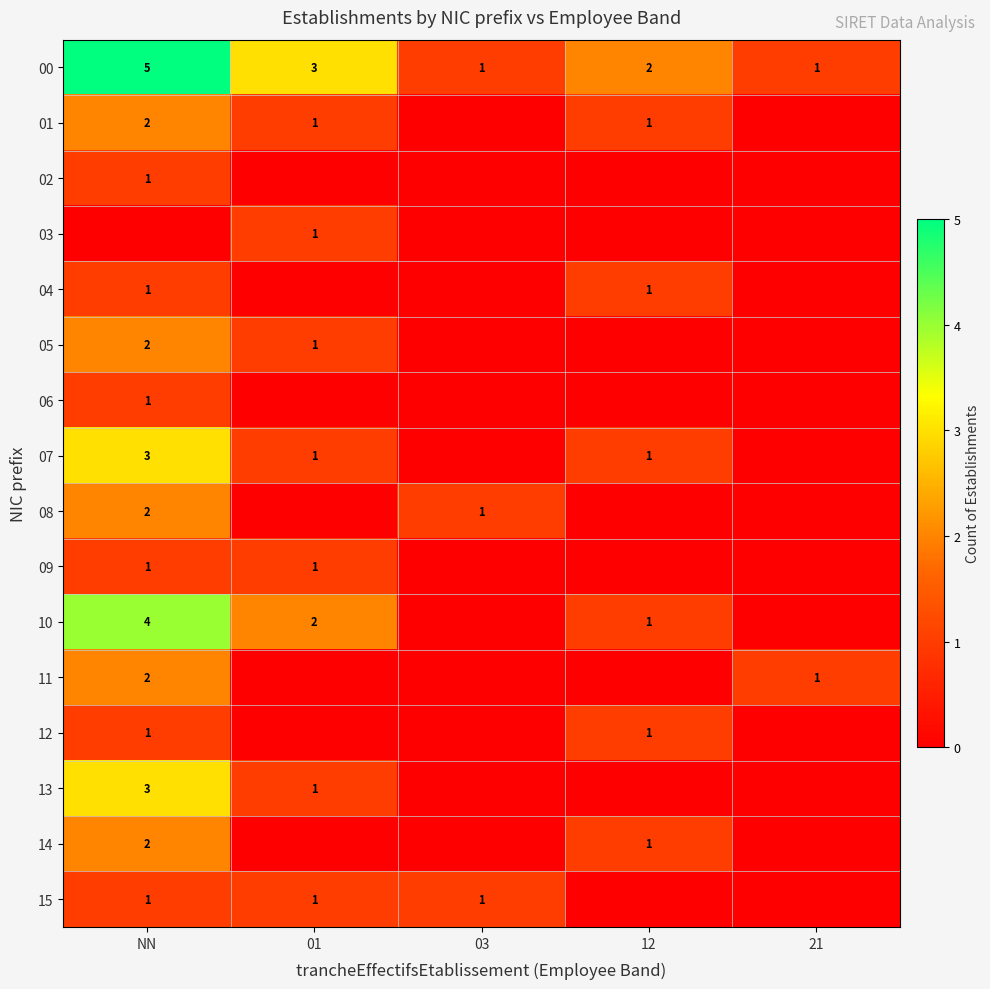

Is the value of 01 at 12 greater than the value of 08 at NN?

No